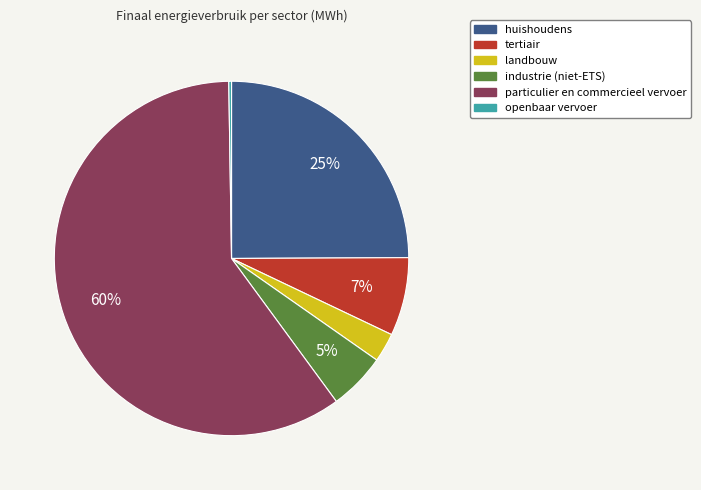

To the nearest percent, what percentage of the pie is huishoudens?

25%